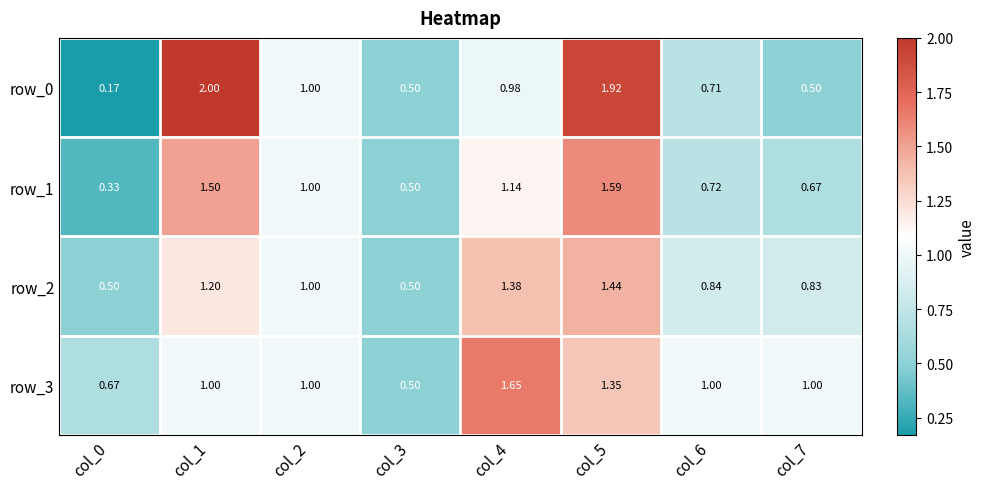

What is the average value of the row_1 series?

0.9